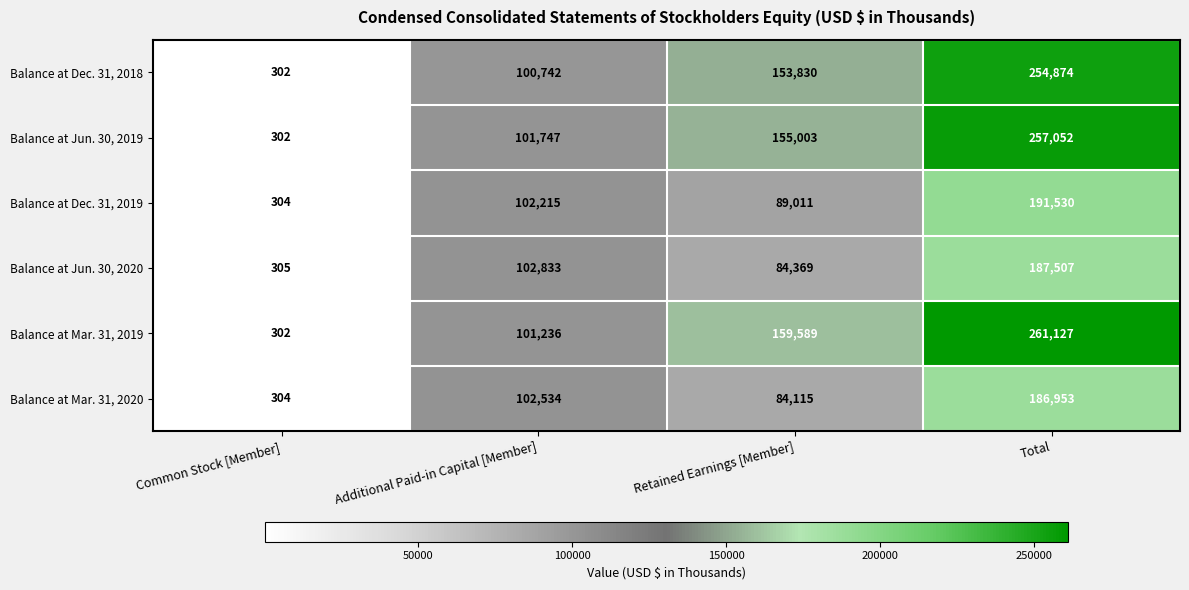

What is the difference between the maximum and minimum values in the Balance at Dec. 31, 2019 series?

191226